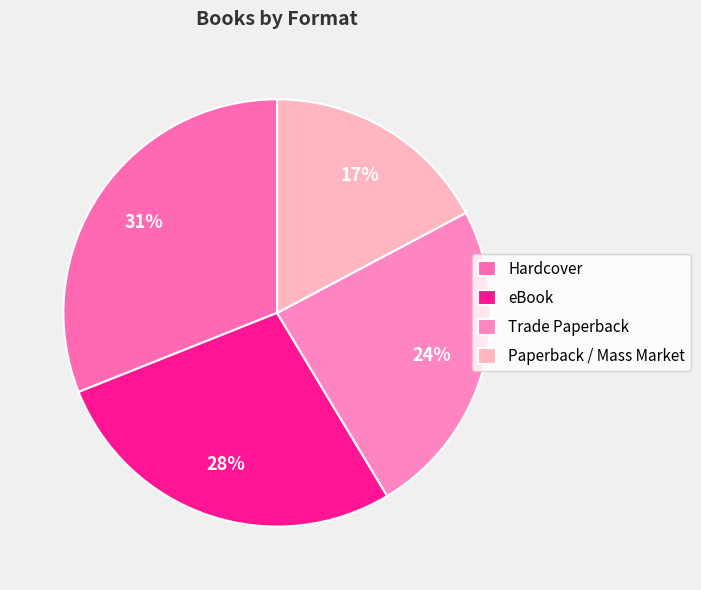

How much of the chart is everything except eBook?

72.4%